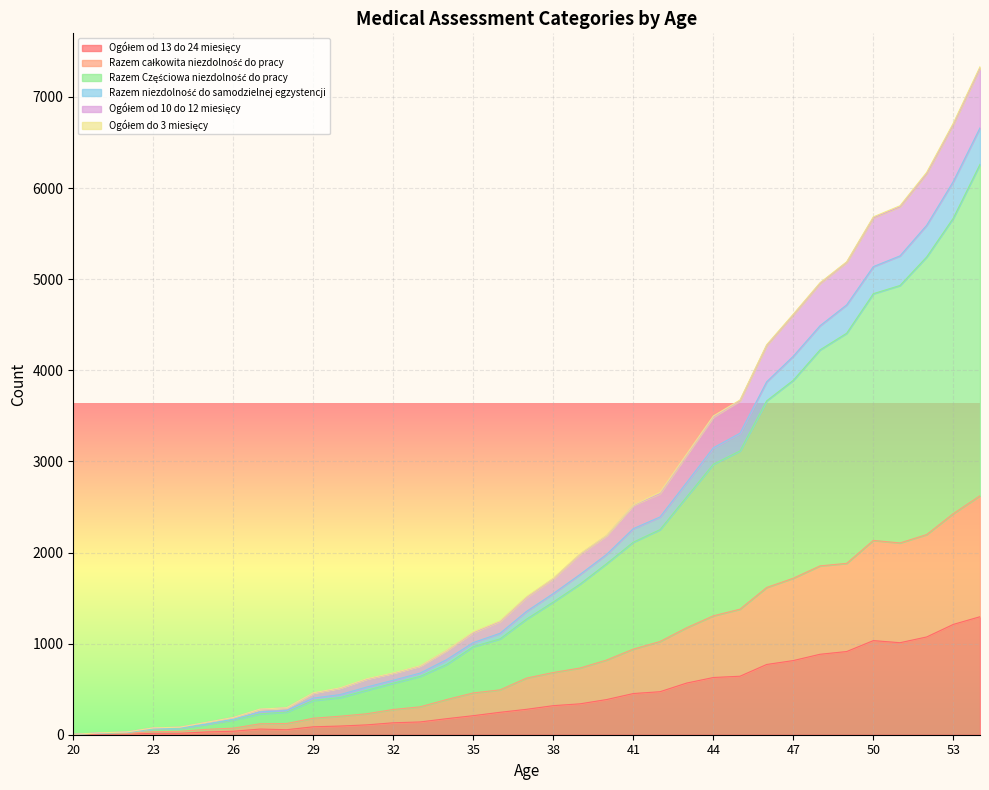

True or false: Razem Częściowa niezdolność do pracy and Razem niezdolność do samodzielnej egzystencji cross at least once.

False